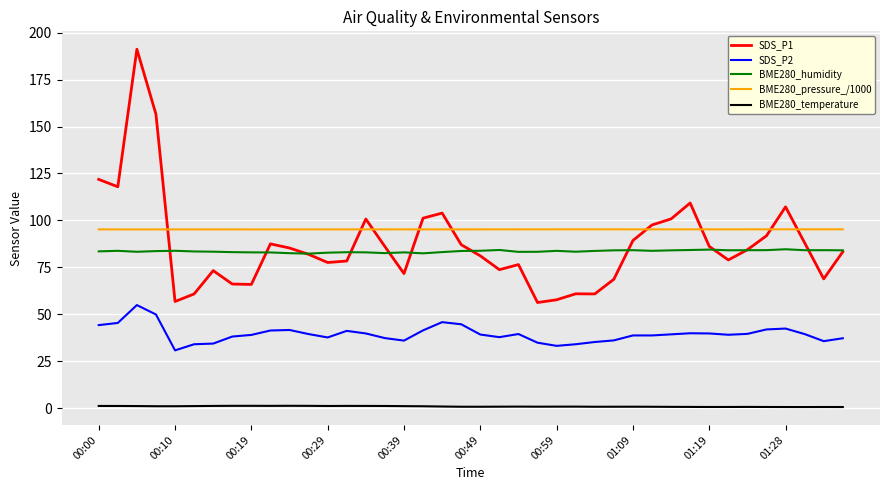

Rank the series by their maximum value, from highest to lowest.

SDS_P1, BME280_pressure_/1000, BME280_humidity, SDS_P2, BME280_temperature